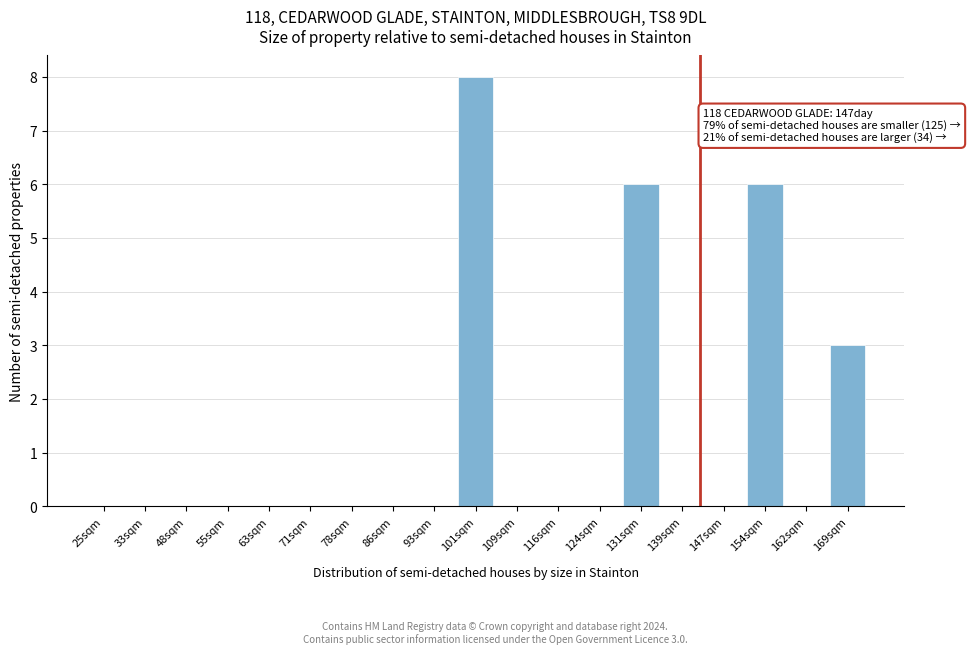

Reading left to right, list all the values displayed in this chart.

25sqm=0	33sqm=0	48sqm=0	55sqm=0	63sqm=0	71sqm=0	78sqm=0	86sqm=0	93sqm=0	101sqm=8	109sqm=0	116sqm=0	124sqm=0	131sqm=6	139sqm=0	147sqm=0	154sqm=6	162sqm=0	169sqm=3